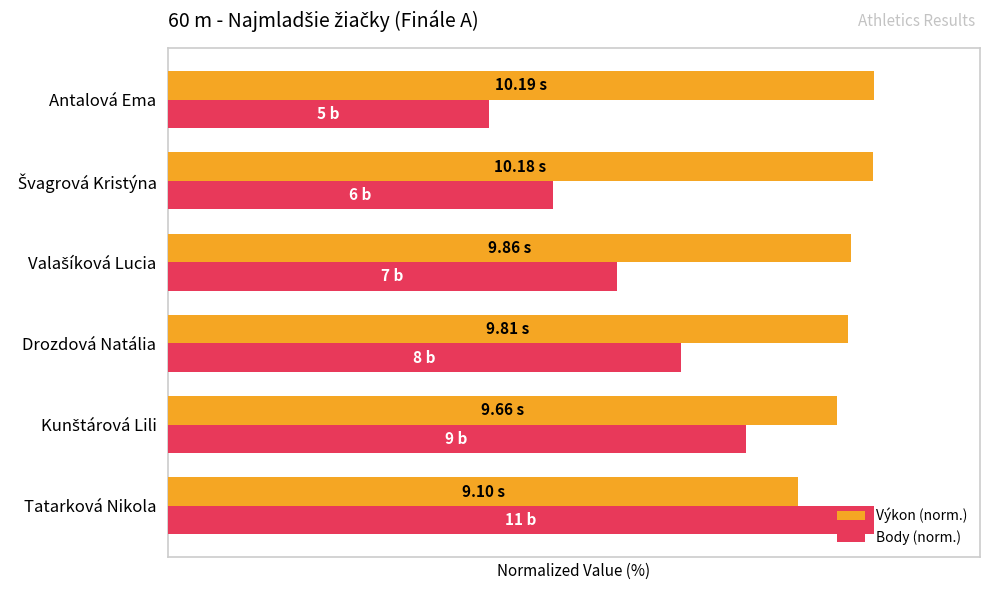

What are all the series names shown in the legend?

Výkon (norm.), Body (norm.)